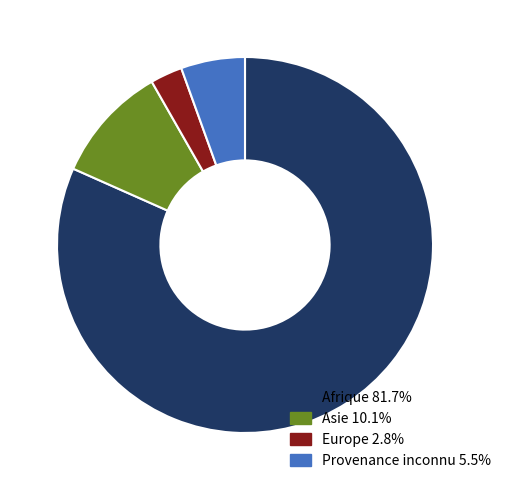

Count the number of slices in the pie.

4